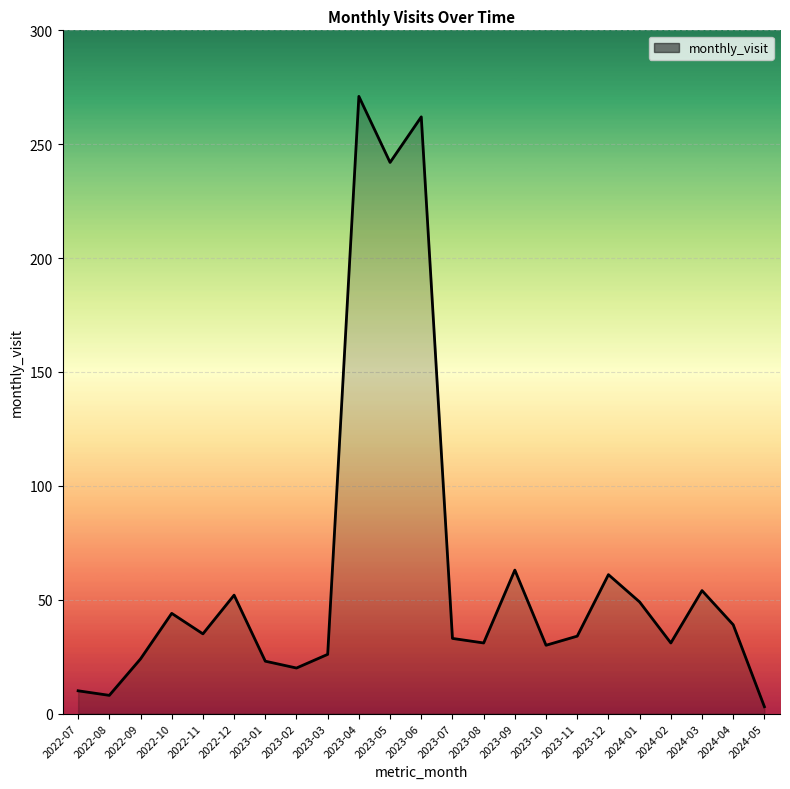

What is the change in value from 2023-06 to 2023-08?

-231